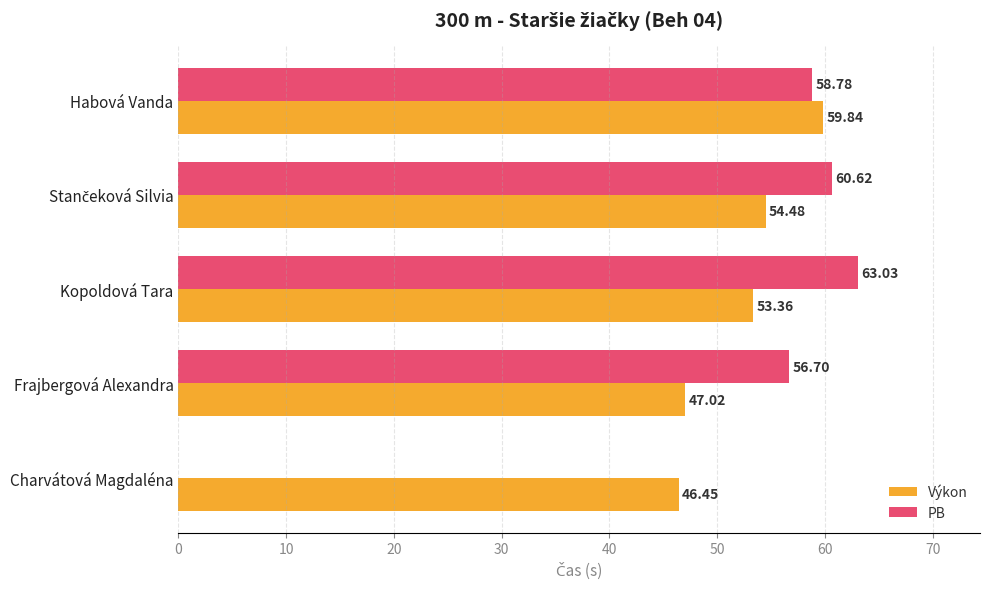

At which category does the chart reach its peak across all series?

Kopoldová Tara